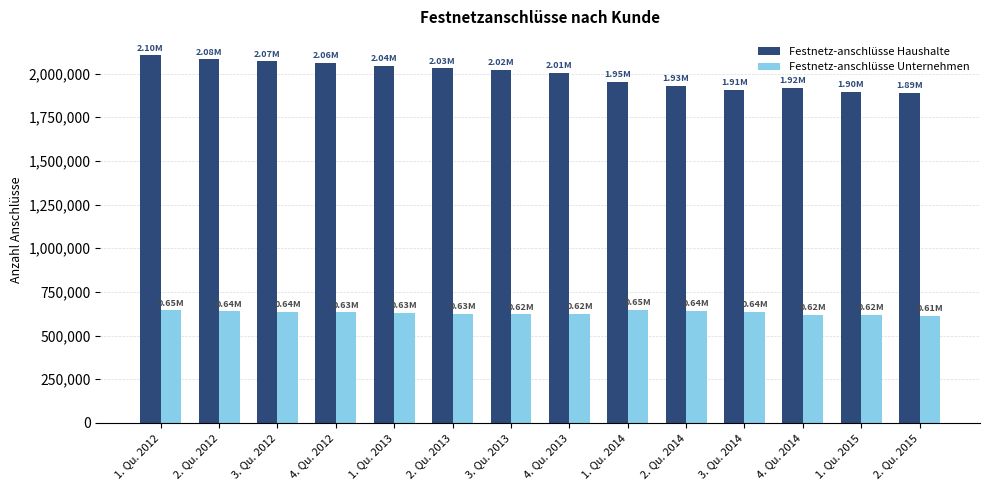

Rank the series by their average value, from lowest to highest.

Festnetz-anschlüsse Unternehmen, Festnetz-anschlüsse Haushalte